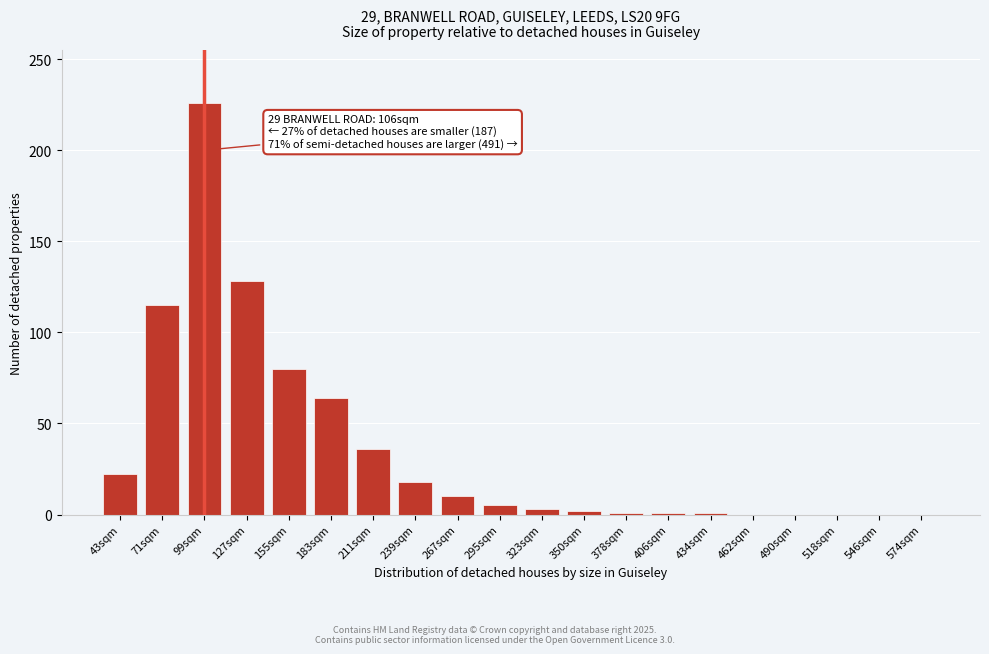

What is the sum of all values?

712